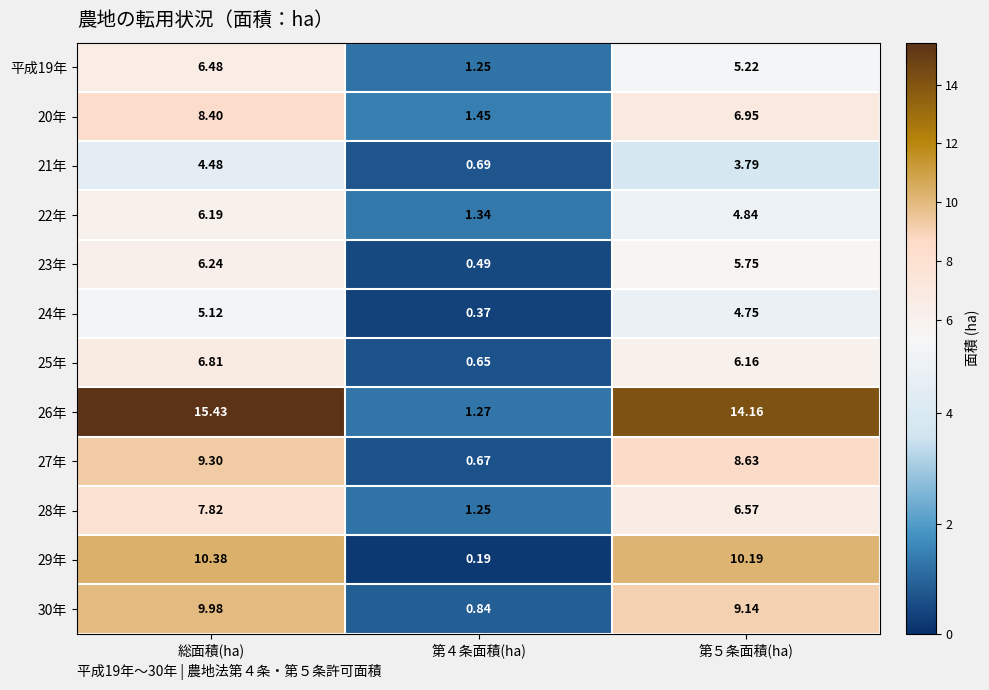

At which label does 23年 first exceed 5?

総面積(ha)